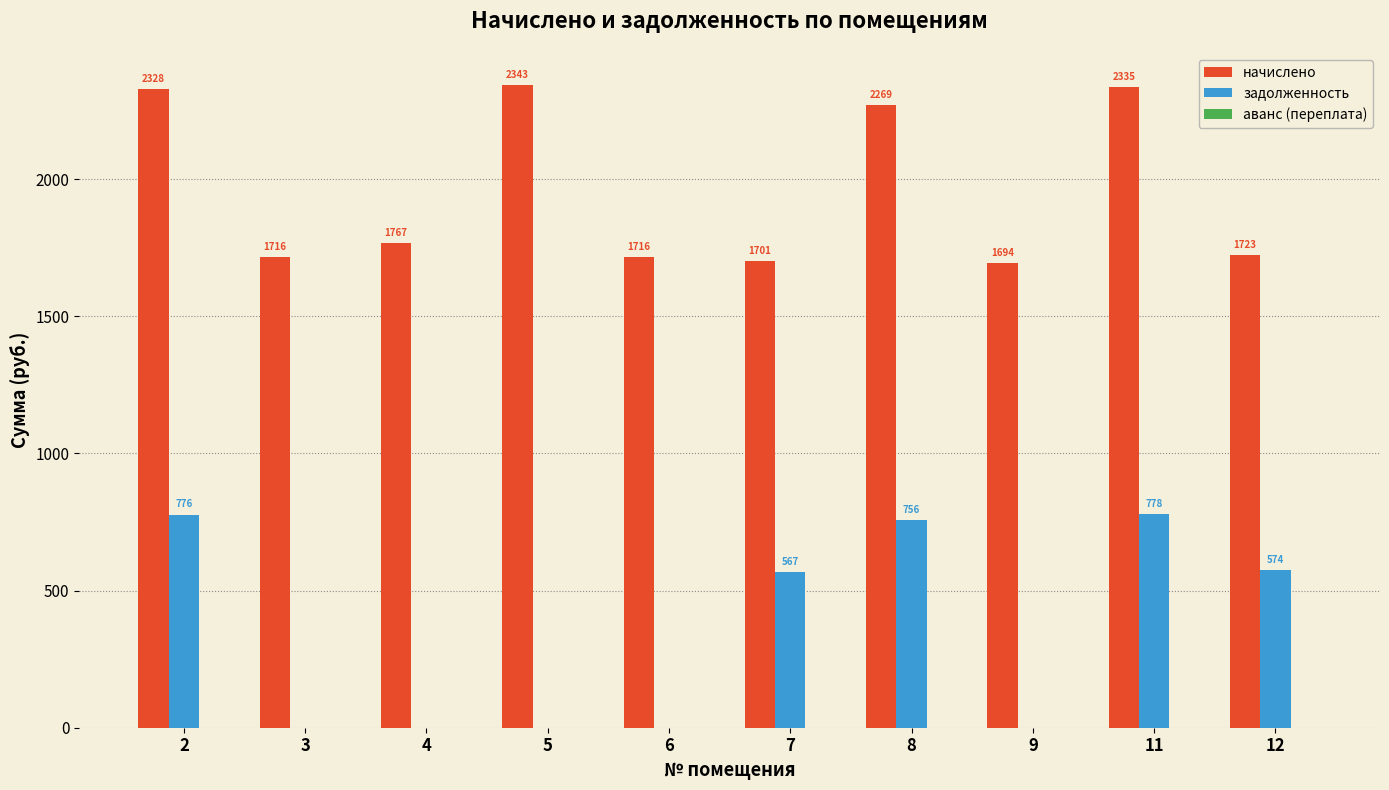

Which label corresponds to the largest value in the chart?

5